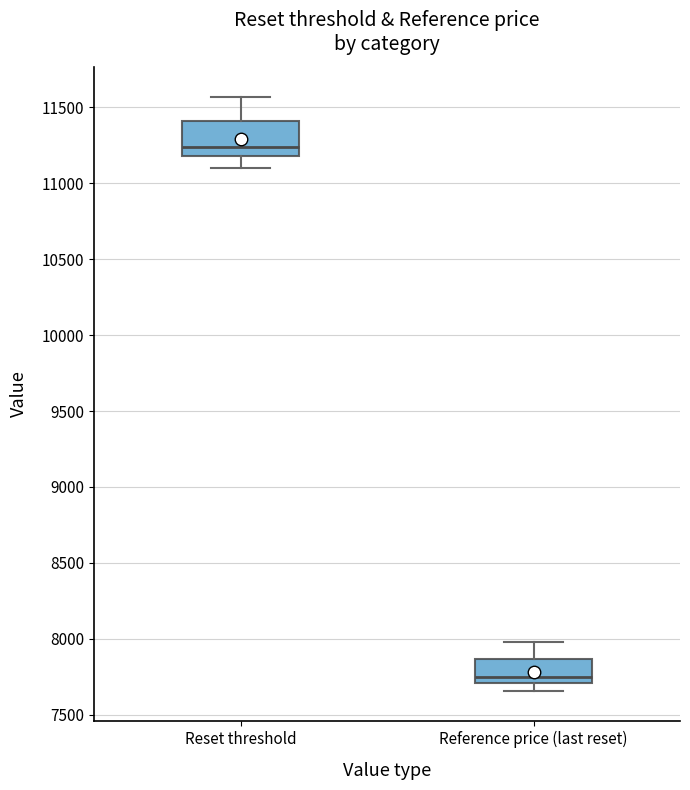

Reading left to right, transcribe this box plot: for each box, give where its median line is, the range the box spans, and where its two whiskers end, as read against the y-axis. The values are not printed on the chart, so give them approximately, as read against the axis.

Reset threshold: median 11250, box 11200 to 11400, whiskers 11100 to 11550
Reference price (last reset): median 7750, box 7700 to 7850, whiskers 7650 to 8000